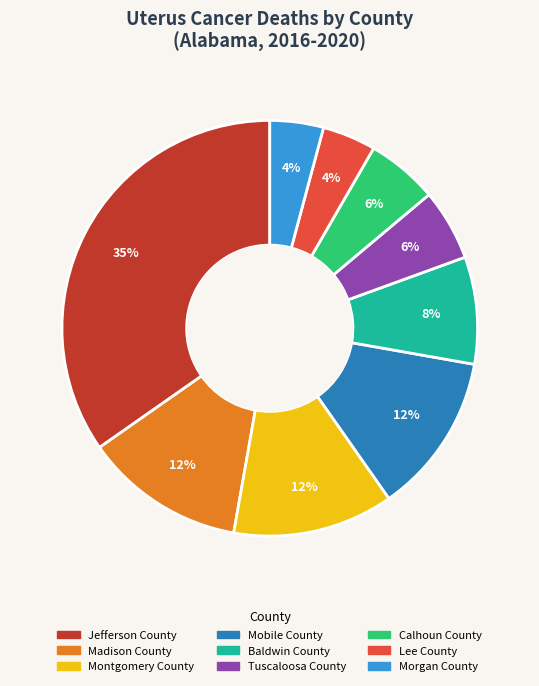

Which slice is the largest?

Jefferson County